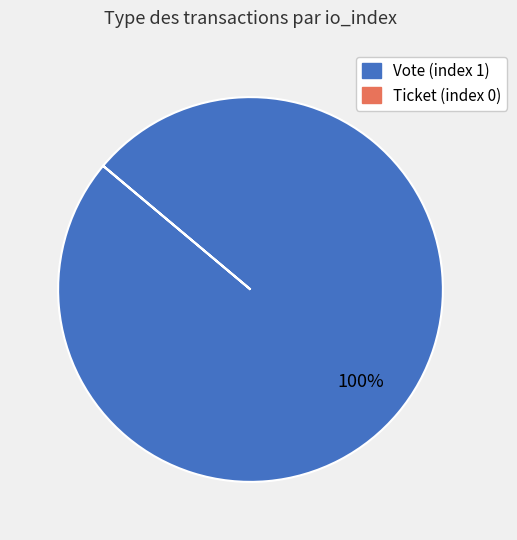

What percentage is the Vote (index 1) slice, to the nearest percent?

100%